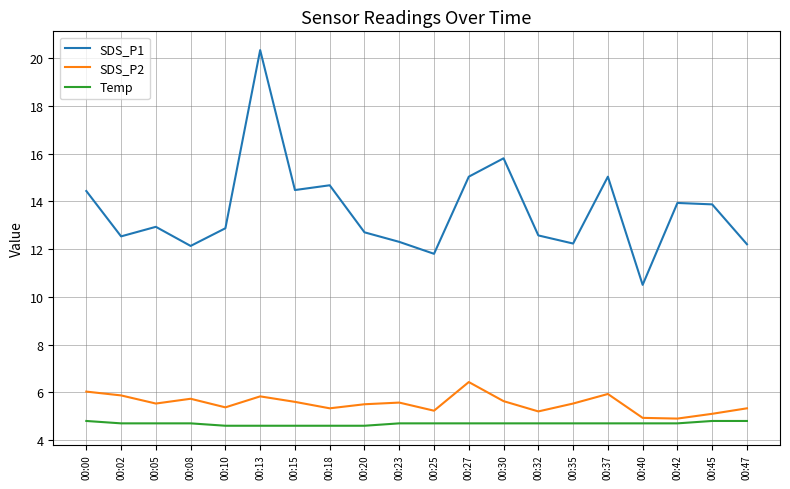

How many interior local valleys does the SDS_P2 series have?

6